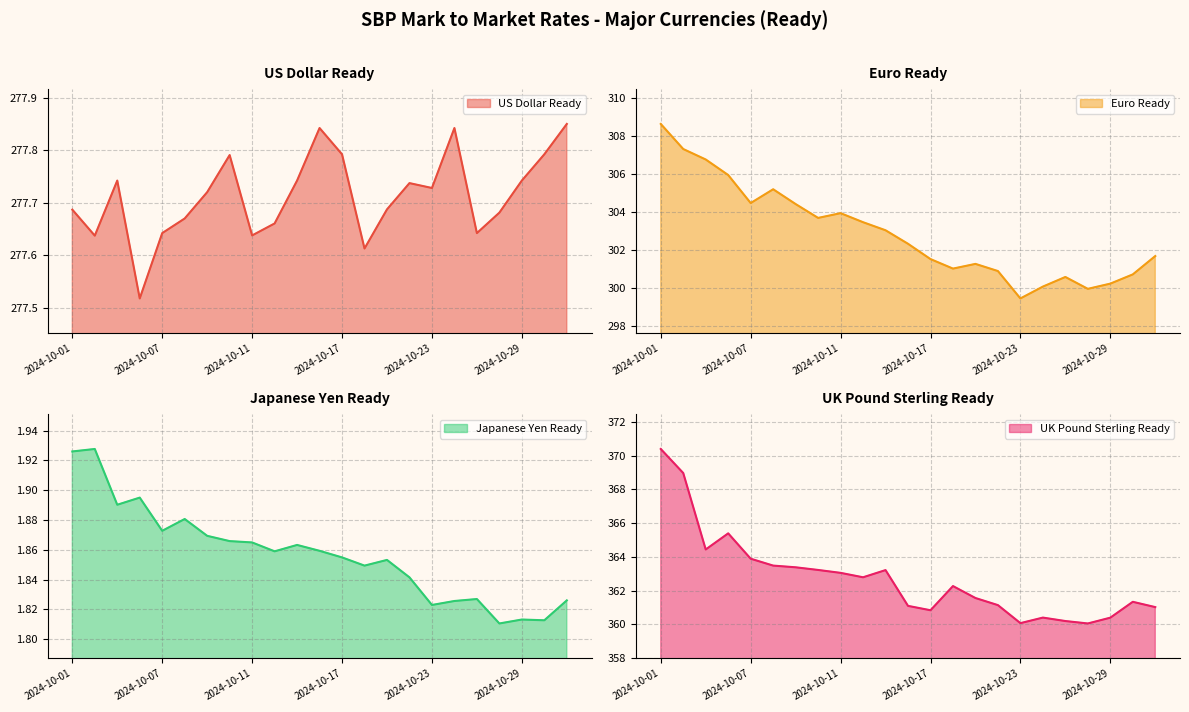

How many interior local valleys does the US Dollar Ready line series have?

6